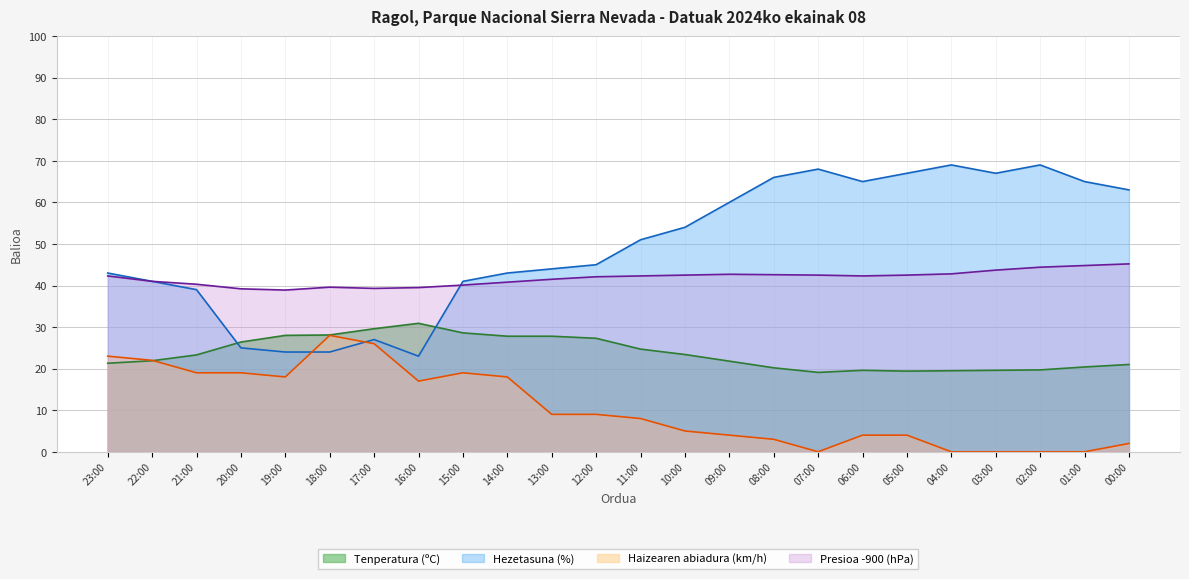

How many values in the Hezetasuna (%) series are below 51?

12